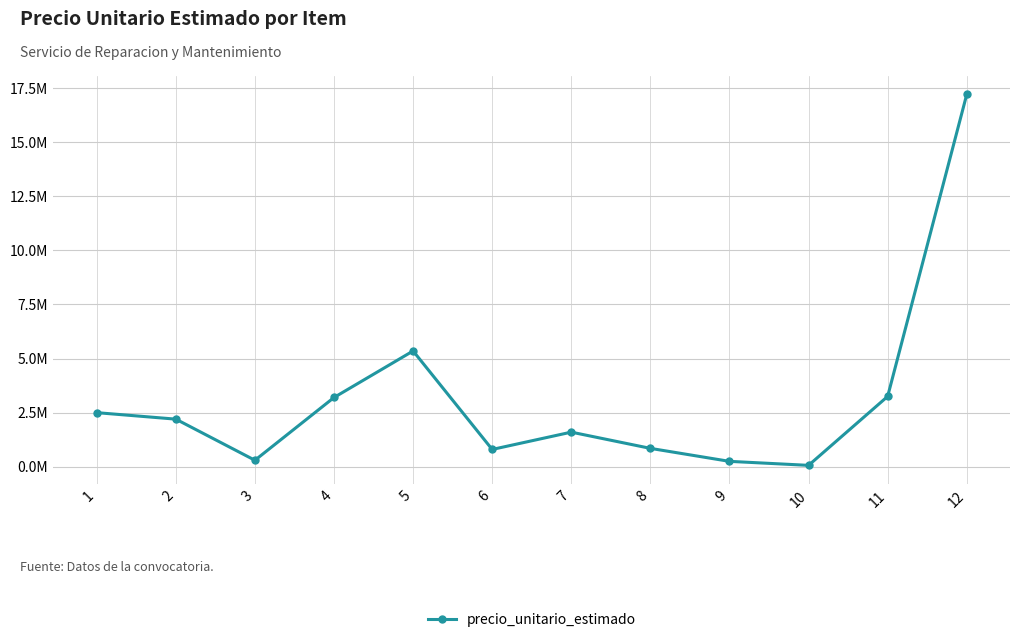

Rank the categories by value from highest to lowest.

12, 5, 11, 4, 1, 2, 7, 8, 6, 3, 9, 10